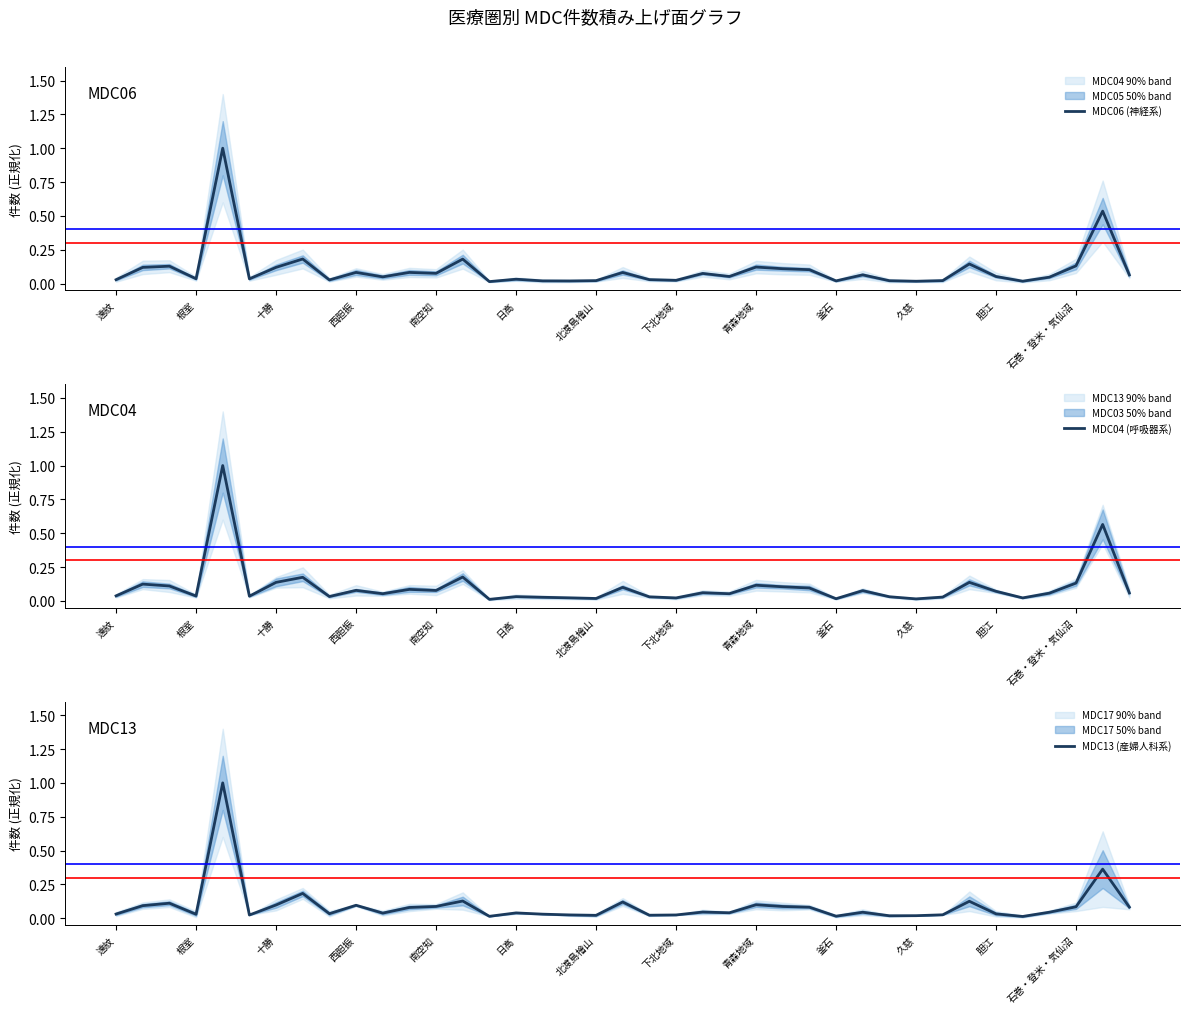

What is the highest value of the MDC06 (神経系) series?

1.0